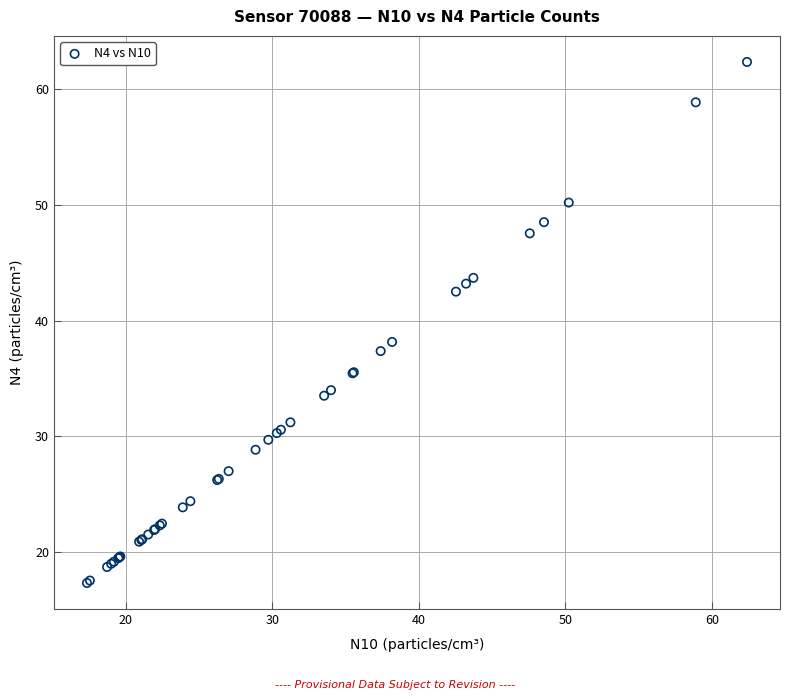

What Y value in the scatter plot is closest to 39?

38.2